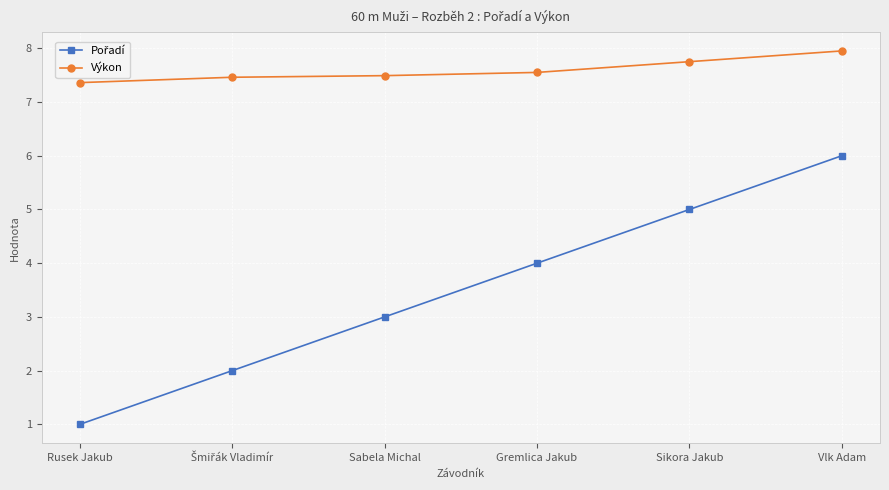

What is the sum of all Výkon values?

45.6